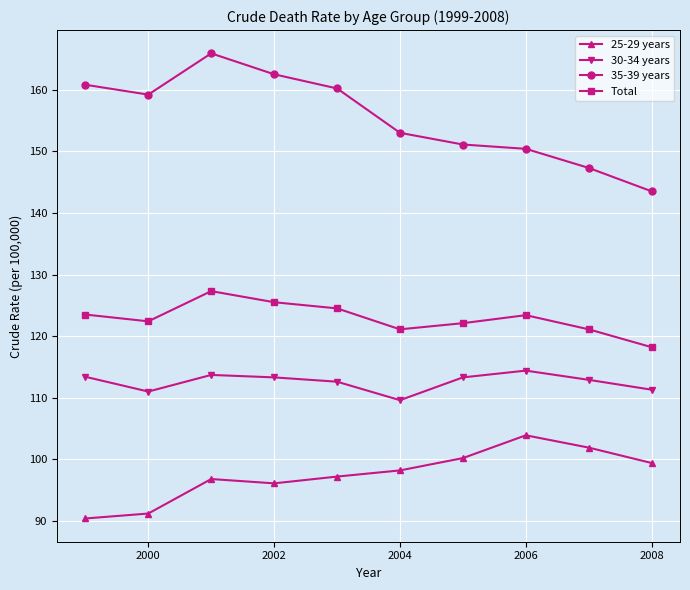

How many lines are shown in the chart?

4